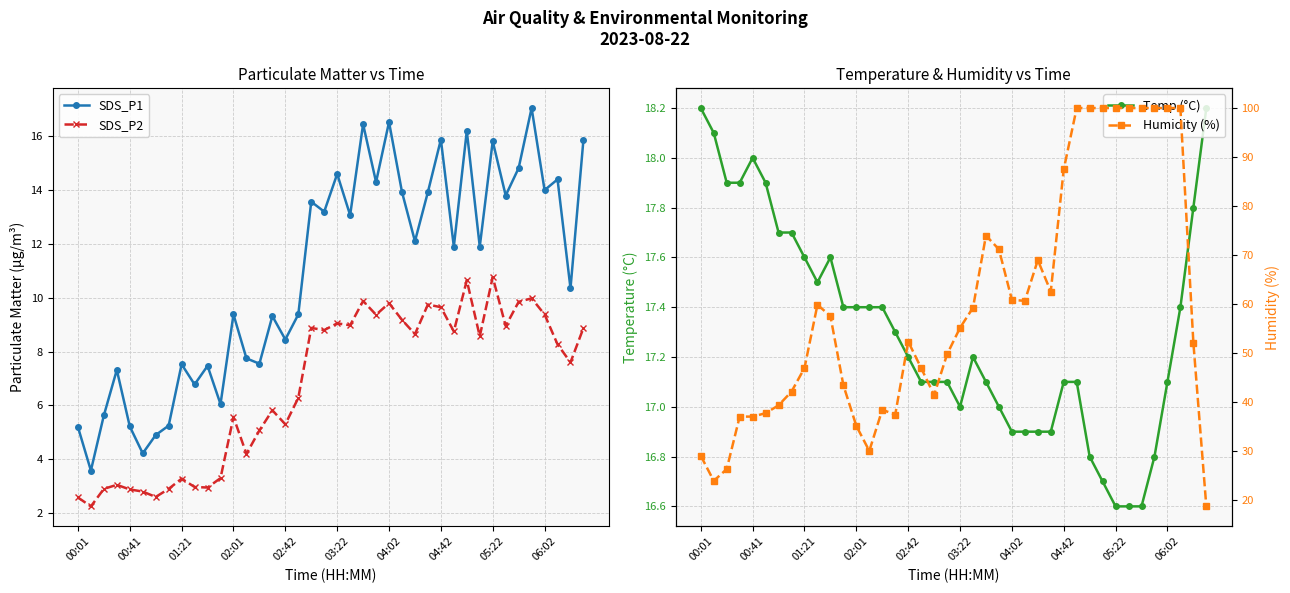

How many data points does each series have?

40